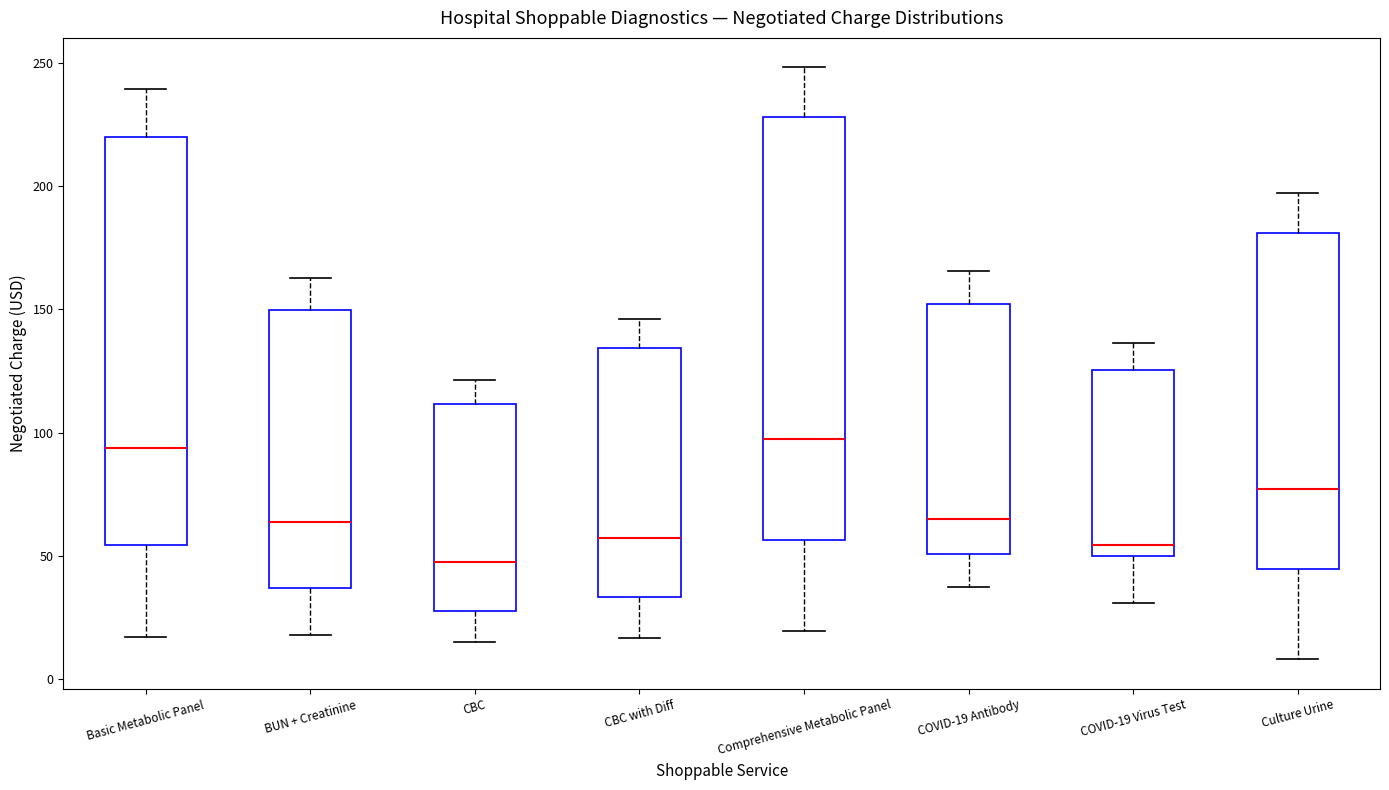

Reading left to right, transcribe this box plot: for each box, give where its median line is, the range the box spans, and where its two whiskers end, as read against the y-axis. The values are not printed on the chart, so give them approximately, as read against the axis.

Basic Metabolic Panel: median 95, box 55 to 220, whiskers 15 to 240
BUN + Creatinine: median 65, box 35 to 150, whiskers 20 to 165
CBC: median 50, box 30 to 110, whiskers 15 to 120
CBC with Diff: median 55, box 35 to 135, whiskers 15 to 145
Comprehensive Metabolic Panel: median 95, box 55 to 230, whiskers 20 to 250
COVID-19 Antibody: median 65, box 50 to 150, whiskers 40 to 165
COVID-19 Virus Test: median 55, box 50 to 125, whiskers 30 to 135
Culture Urine: median 75, box 45 to 180, whiskers 10 to 195